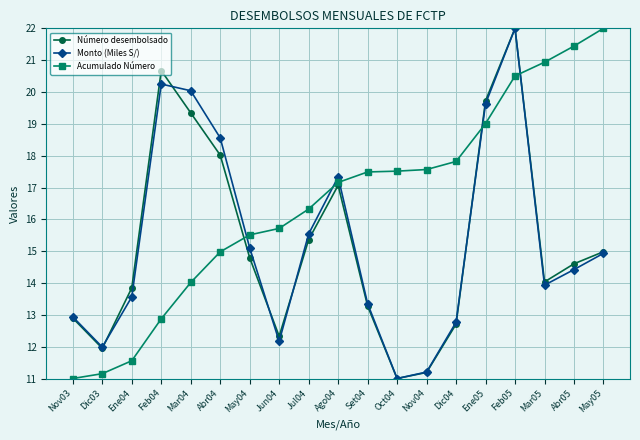

True or false: Número desembolsado and Acumulado Número cross at least once.

True